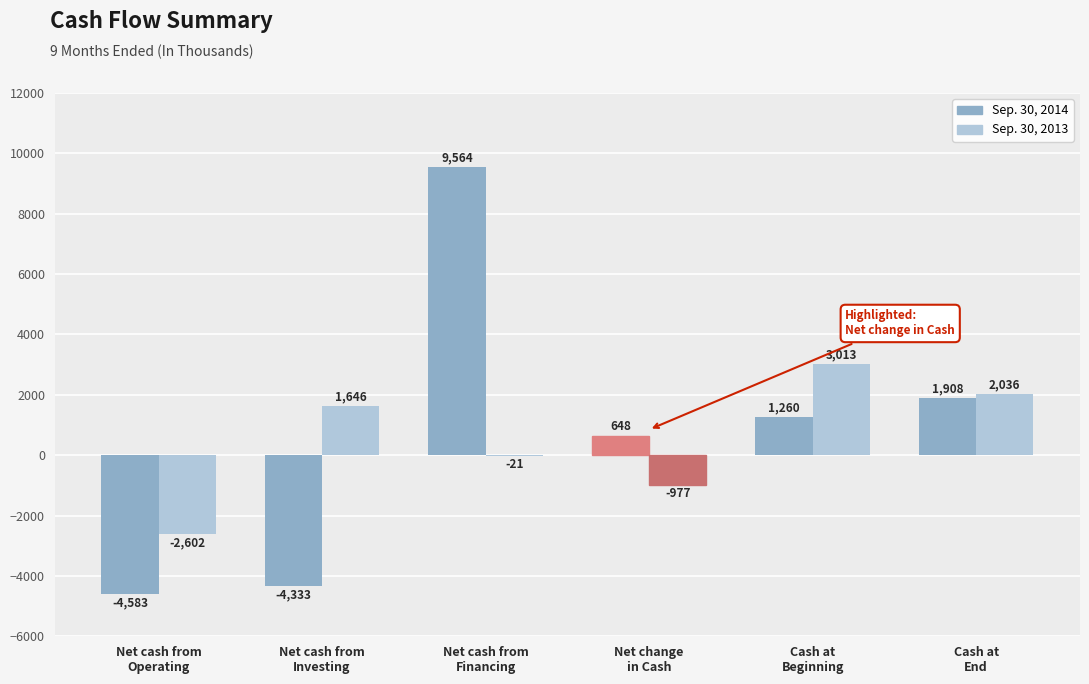

Between Net cash from
Operating and Net cash from
Financing, which series saw the biggest shift?

Sep. 30, 2014